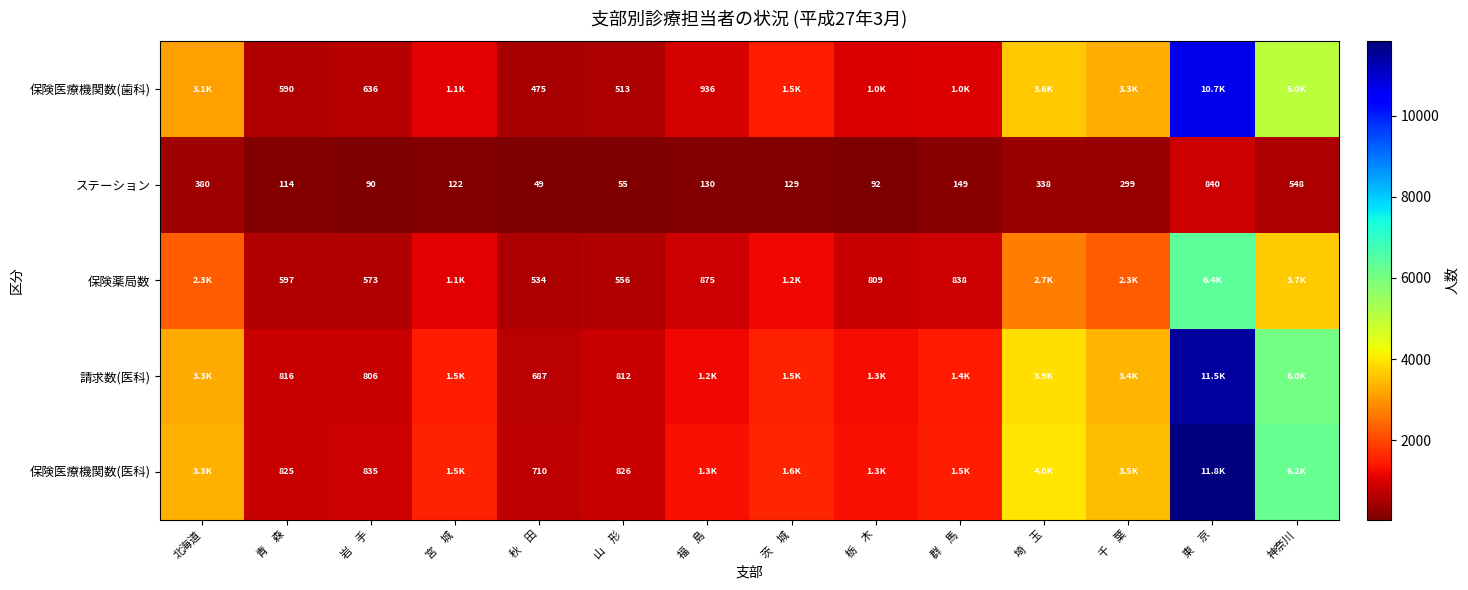

Between 神奈川 and 山　形, which is larger?

神奈川